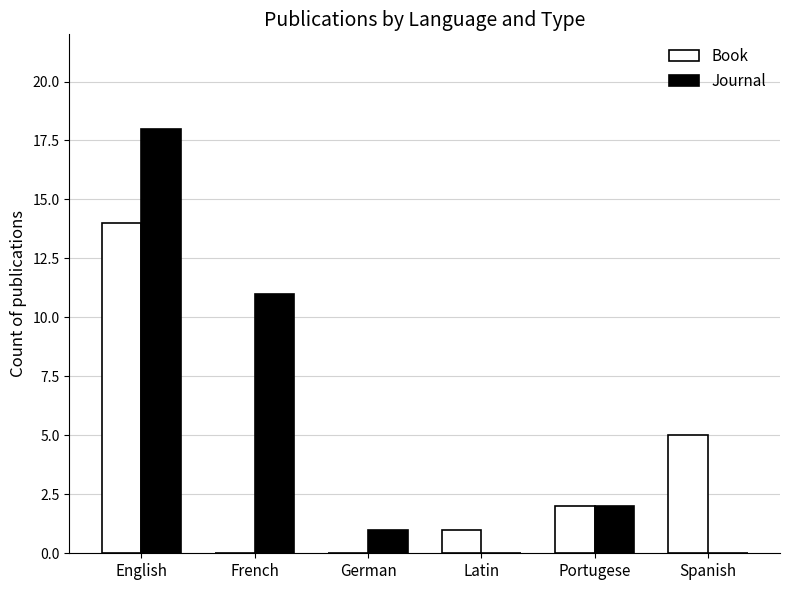

What is the spread (max minus min) of values at English?

4